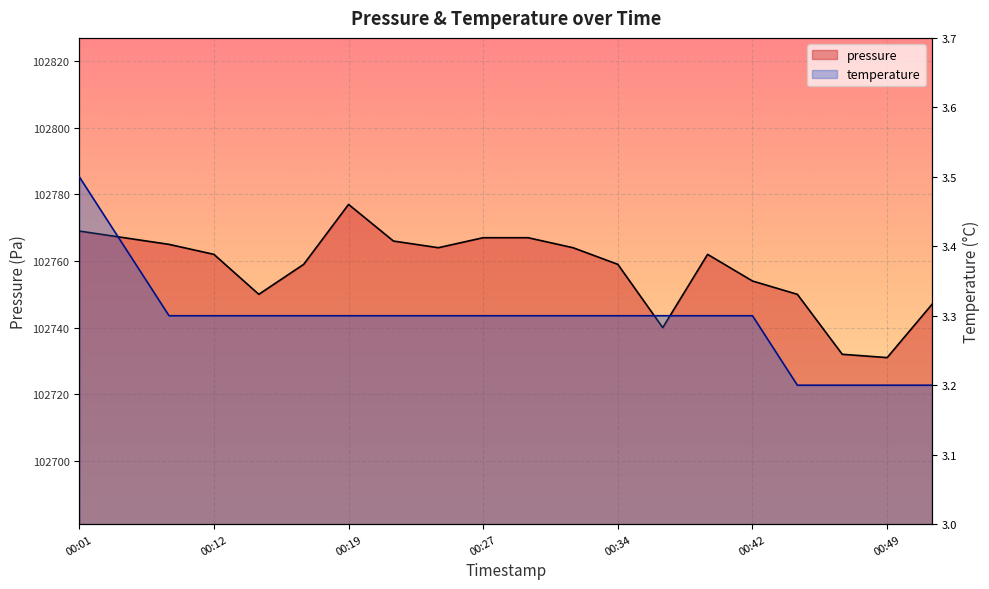

What is the difference between the second highest and minimum values in the temperature series?

0.2